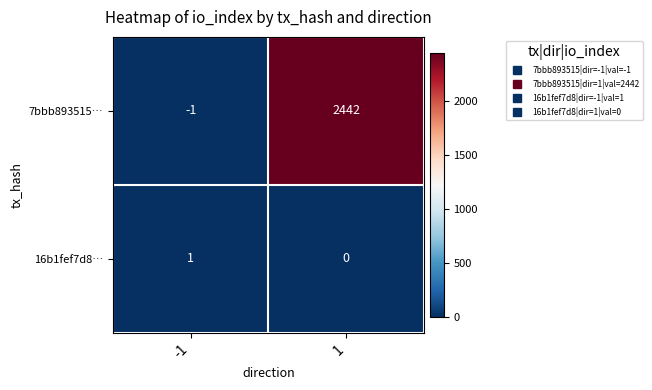

Reading left to right, what are all the values shown in this chart?

7bbb893515…: -1	2442
16b1fef7d8…: 1	0